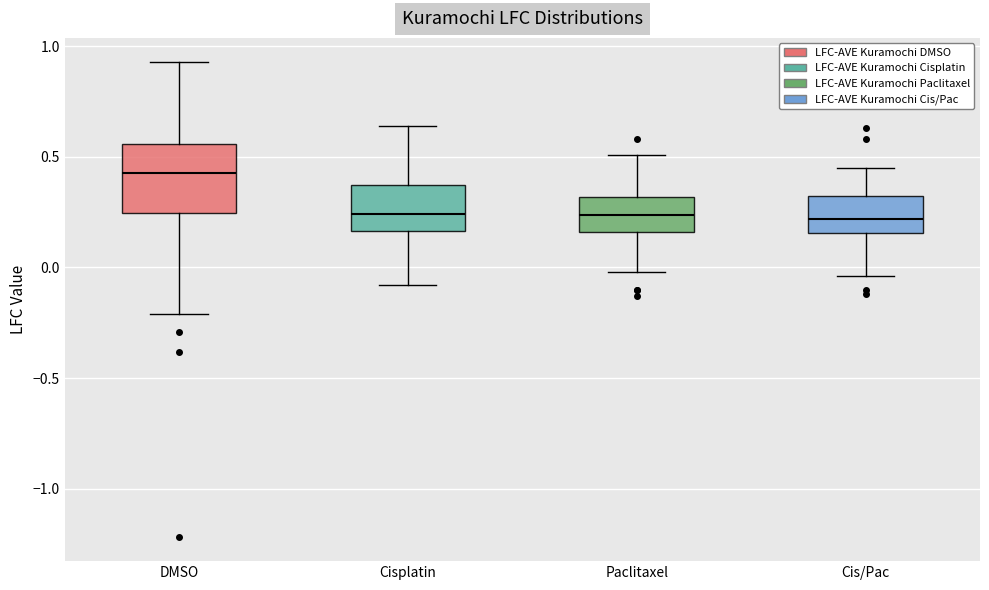

Reading left to right, read every box against the y-axis: the position of its median line, the range the box covers, and the ends of its whiskers. The values are not printed on the chart, so give them approximately, as read against the axis.

DMSO: median 0.45, box 0.25 to 0.55, whiskers -0.20 to 0.95
Cisplatin: median 0.25, box 0.15 to 0.35, whiskers -0.10 to 0.65
Paclitaxel: median 0.25, box 0.15 to 0.30, whiskers 0.00 to 0.50
Cis/Pac: median 0.20, box 0.15 to 0.30, whiskers -0.05 to 0.45